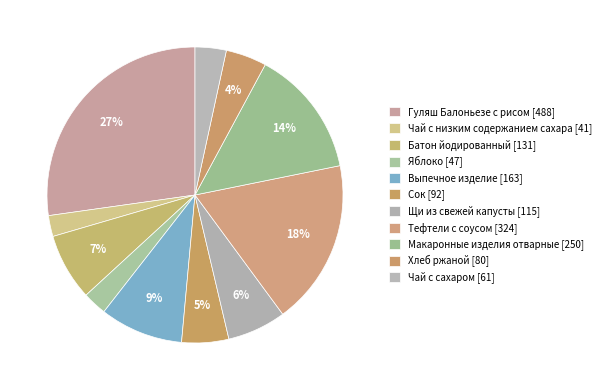

Does Яблоко represent more than half of the total?

No